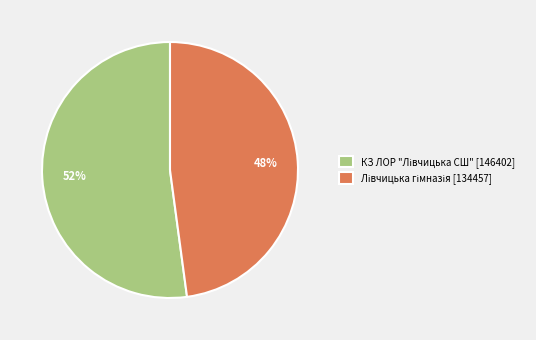

To the nearest percent, what is the average slice percentage?

50%